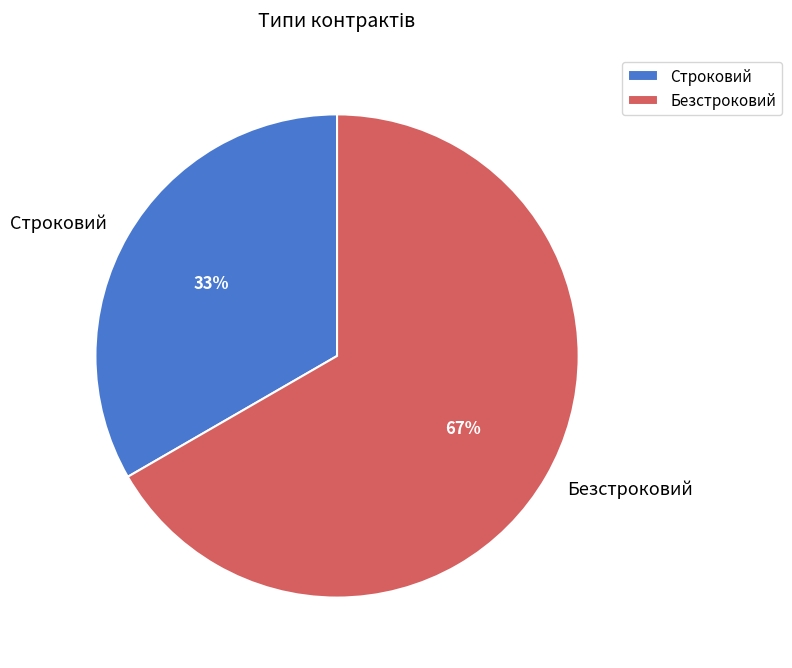

Do Безстроковий and Строковий together represent more than half of the pie?

Yes